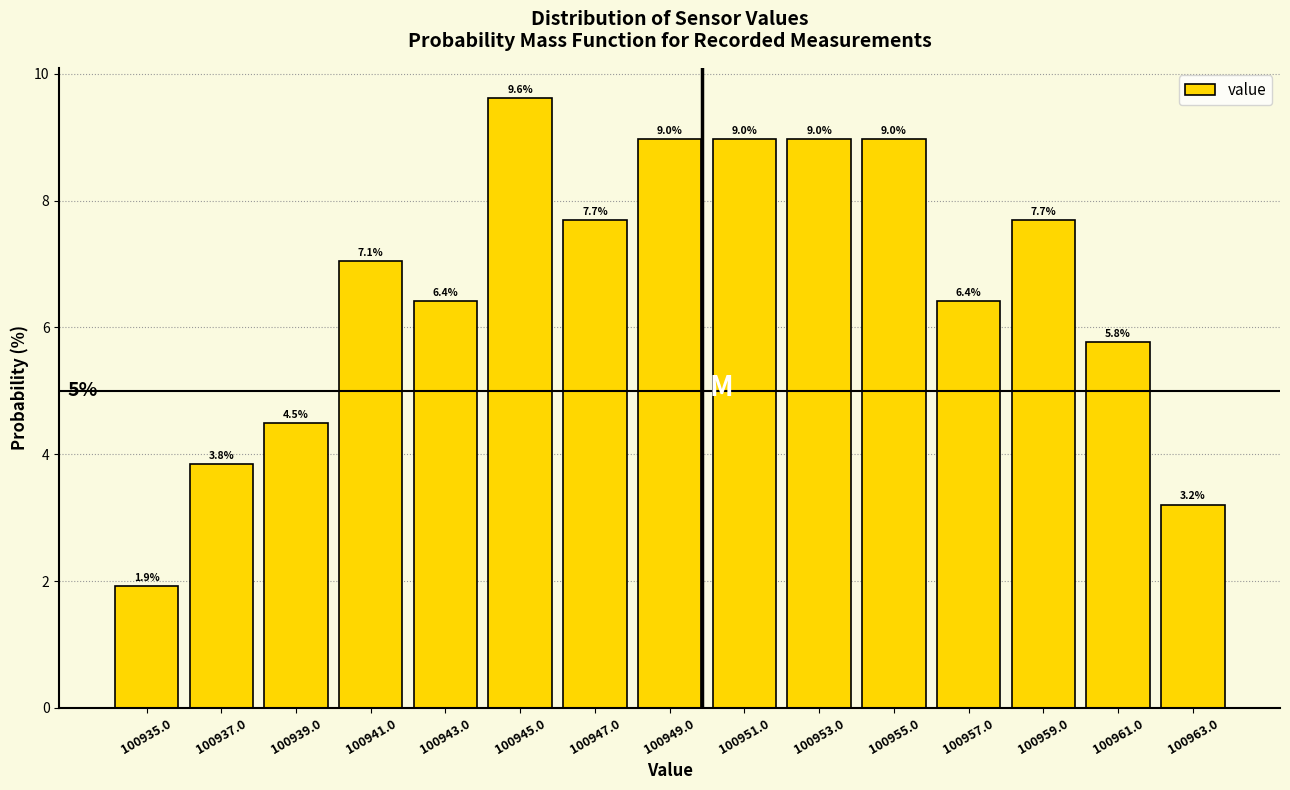

Reading left to right, list every bar in this chart as the range it spans on the x-axis followed by its height.

100934 to 100936: 1.9
100936 to 100938: 3.8
100938 to 100940: 4.5
100940 to 100942: 7.1
100942 to 100944: 6.4
100944 to 100946: 9.6
100946 to 100948: 7.7
100948 to 100950: 9.0
100950 to 100952: 9.0
100952 to 100954: 9.0
100954 to 100956: 9.0
100956 to 100958: 6.4
100958 to 100960: 7.7
100960 to 100962: 5.8
100962 to 100964: 3.2